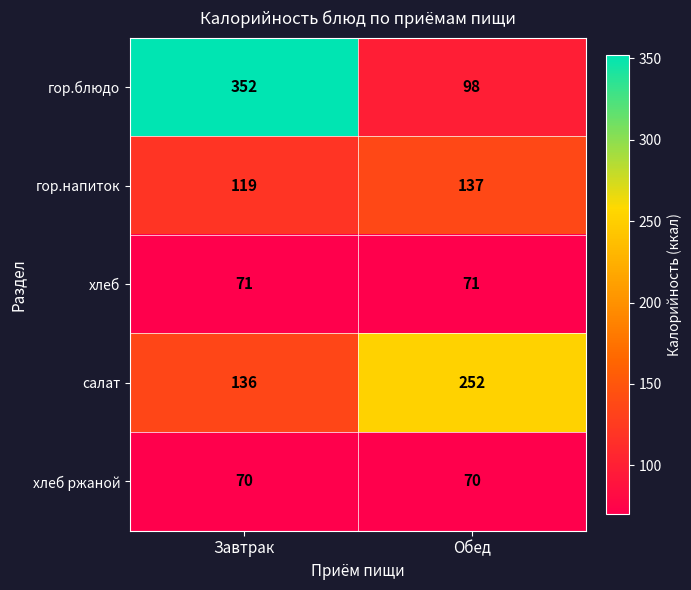

Which series has the largest range (max minus min)?

гор.блюдо